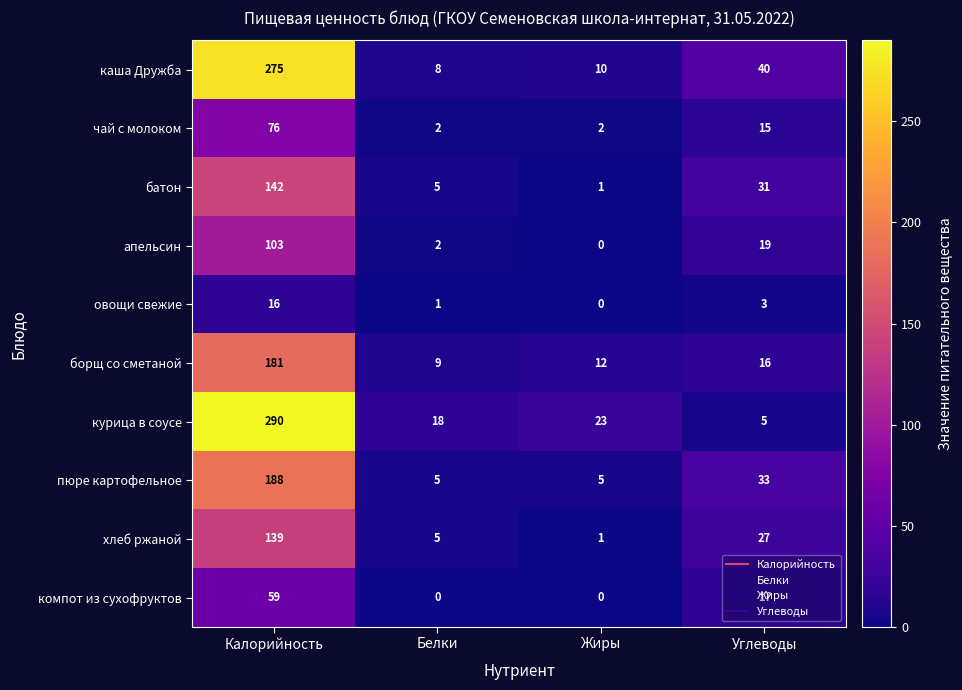

Rank the series at Углеводы from highest to lowest value.

каша Дружба, пюре картофельное, батон, хлеб ржаной, апельсин, компот из сухофруктов, борщ со сметаной, чай с молоком, курица в соусе, овощи свежие